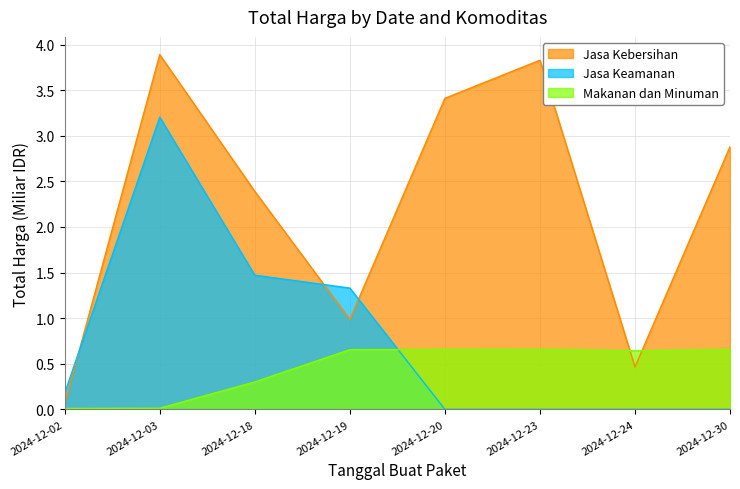

At how many categories does at least one series exceed 0?

8